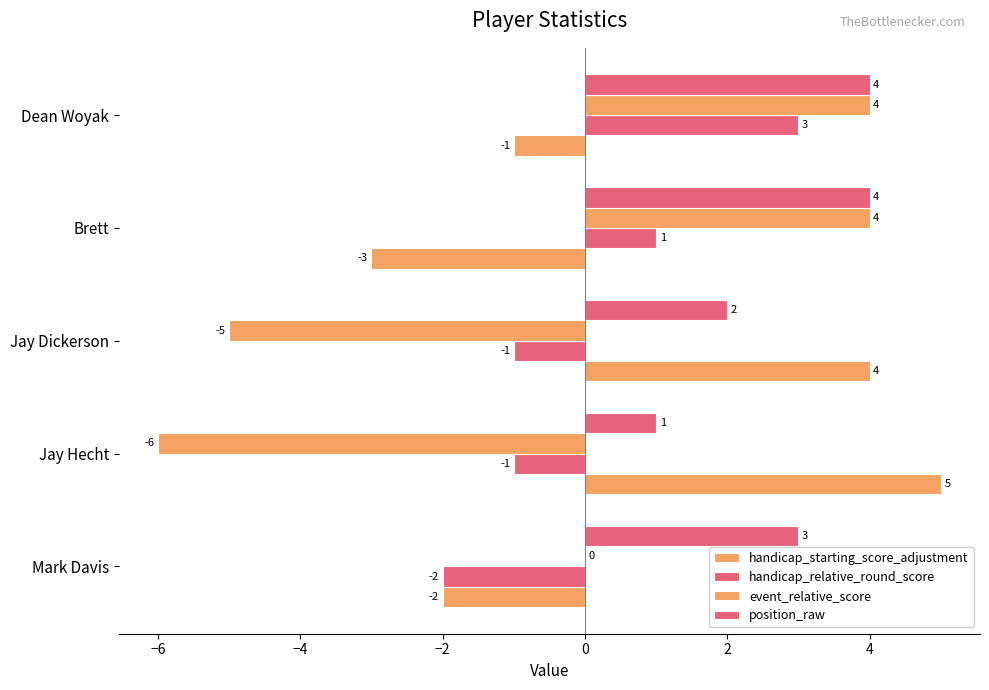

How many series are shown in this chart?

4